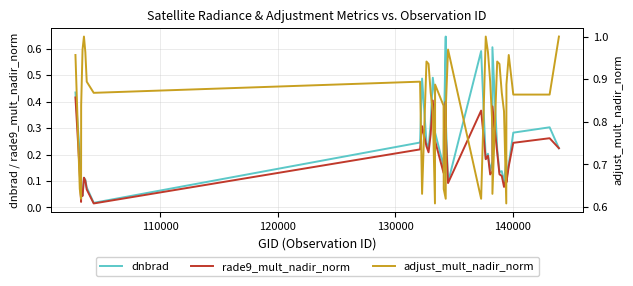

True or false: dnbrad and adjust_mult_nadir_norm cross at least once.

True